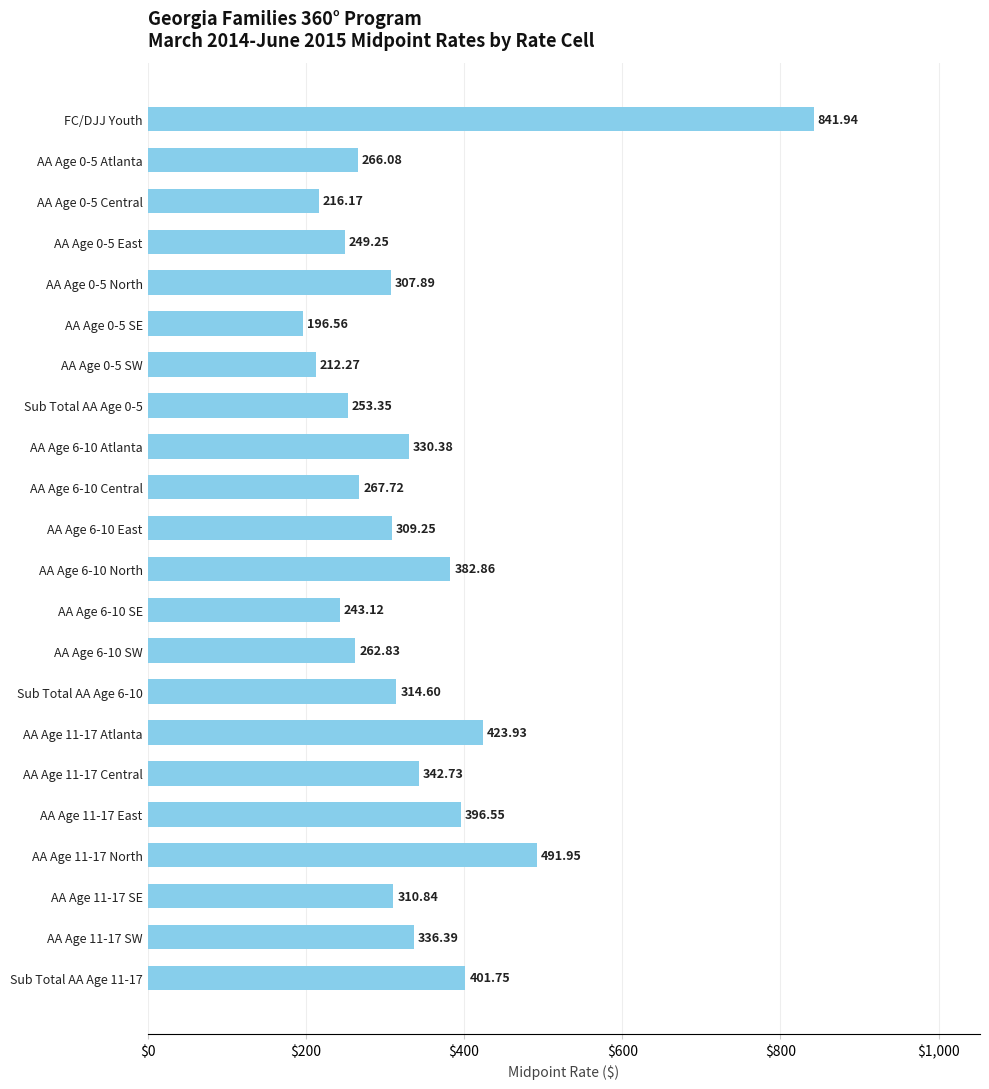

Which category has the highest value across all series?

FC/DJJ Youth